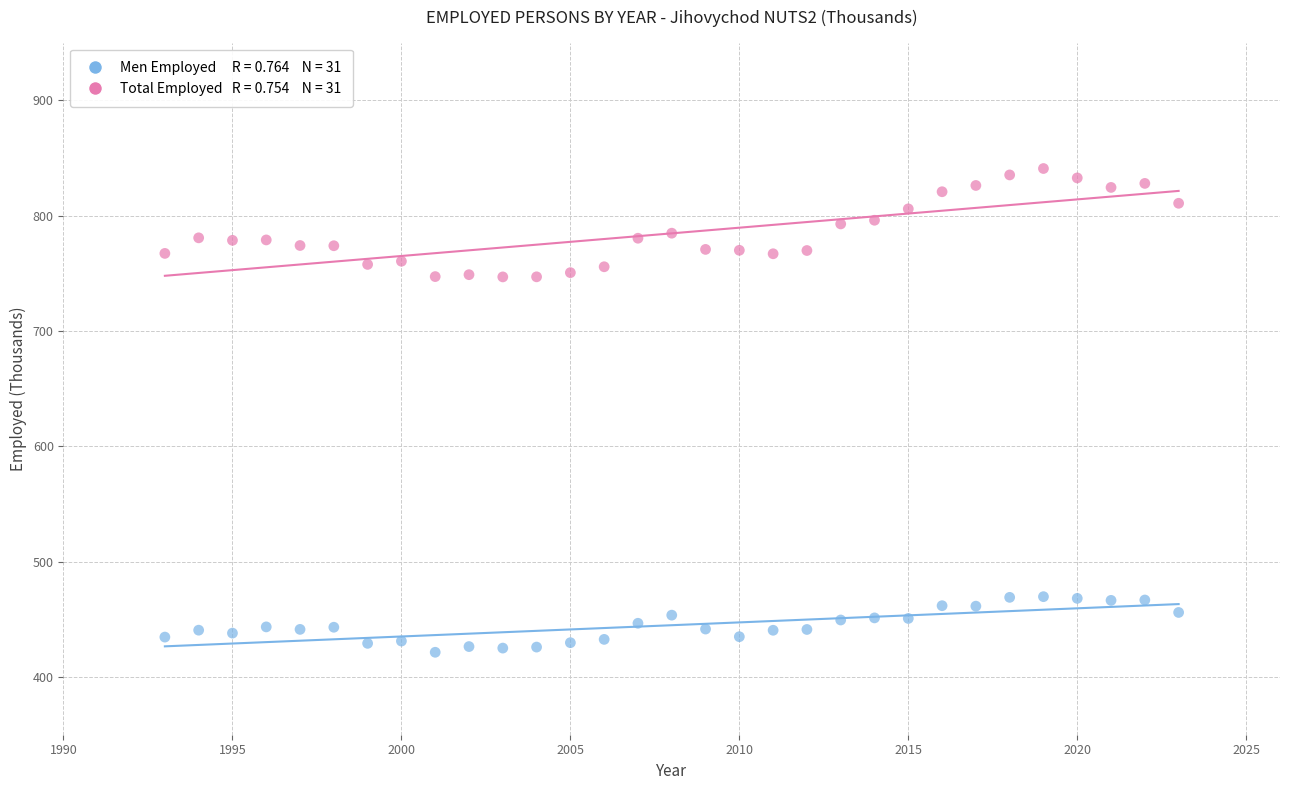

Across all data points, what is the range of X values (max minus min)?

30.0